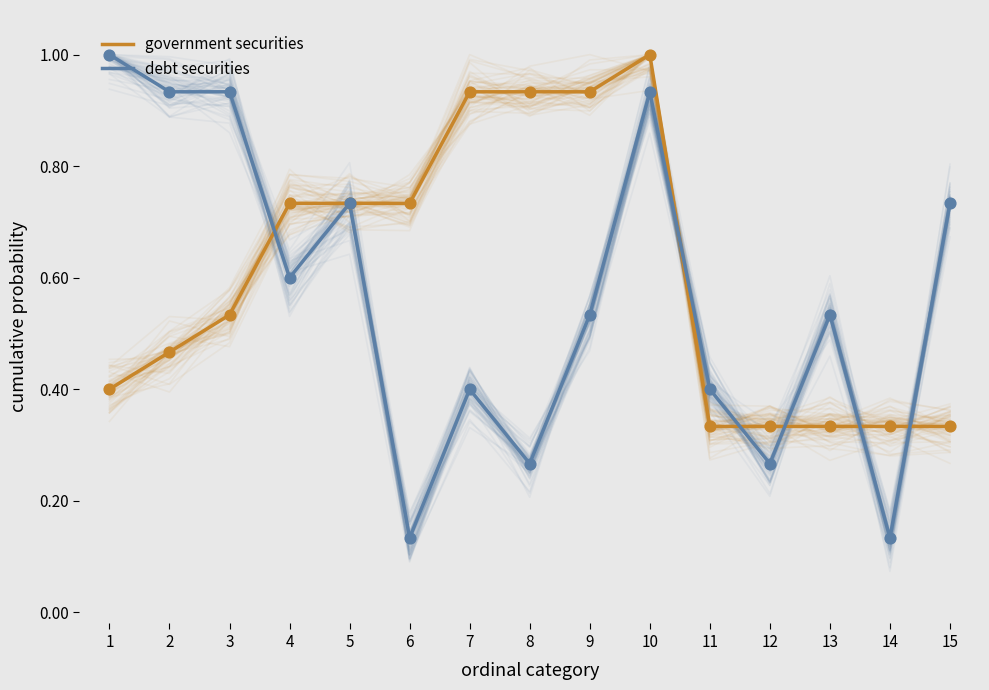

Which series contains the highest Y value?

government securities